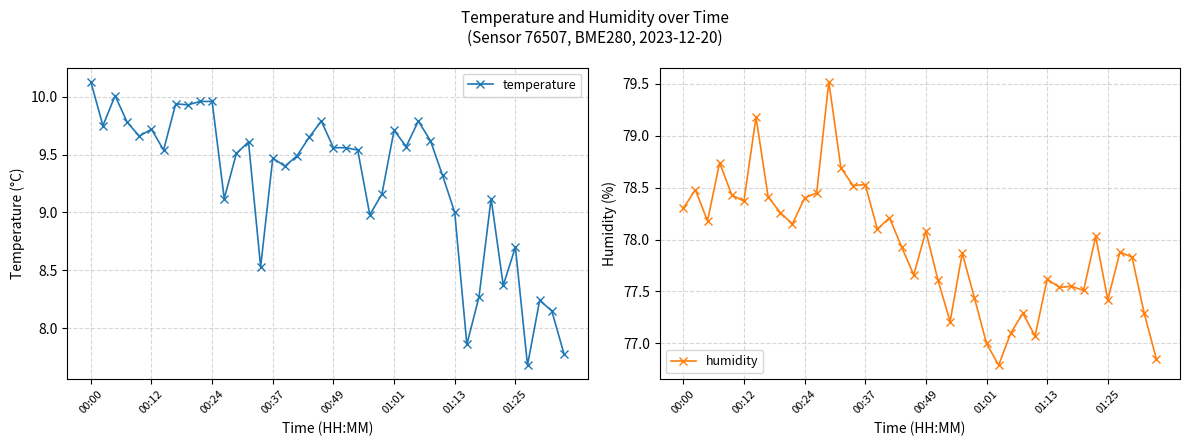

Which category has the highest value in the temperature series?

00:00